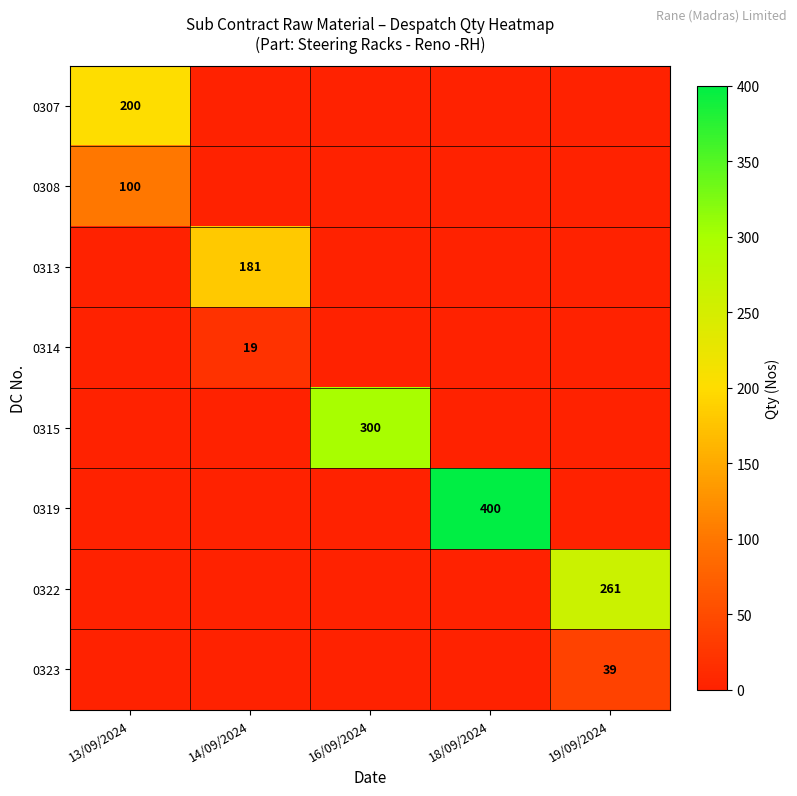

True or false: 0319 has a value of 549 at 18/09/2024.

False